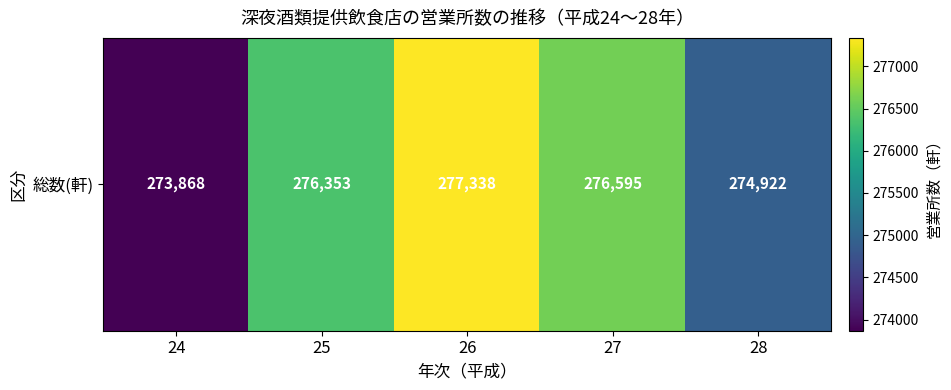

How many data points does each series have?

5